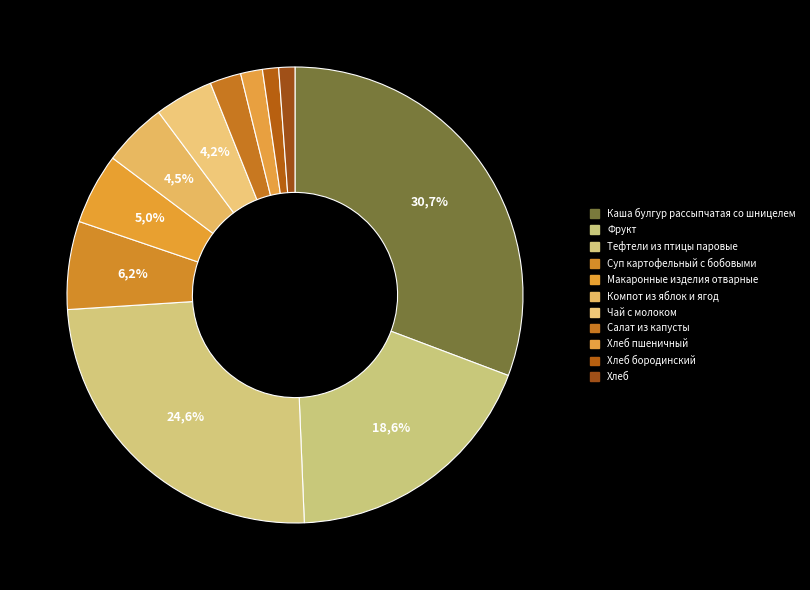

Which slice is the largest?

Каша булгур рассыпчатая со шницелем